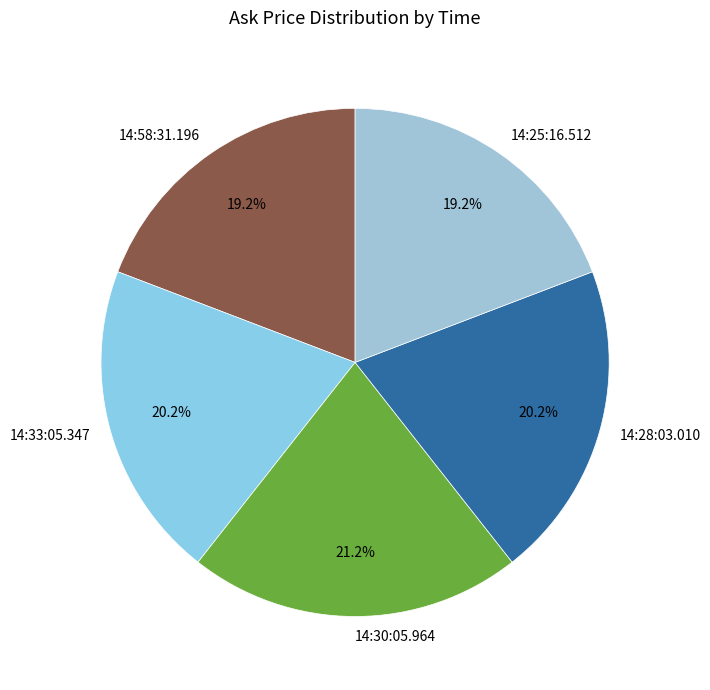

Count the number of slices in the pie.

5